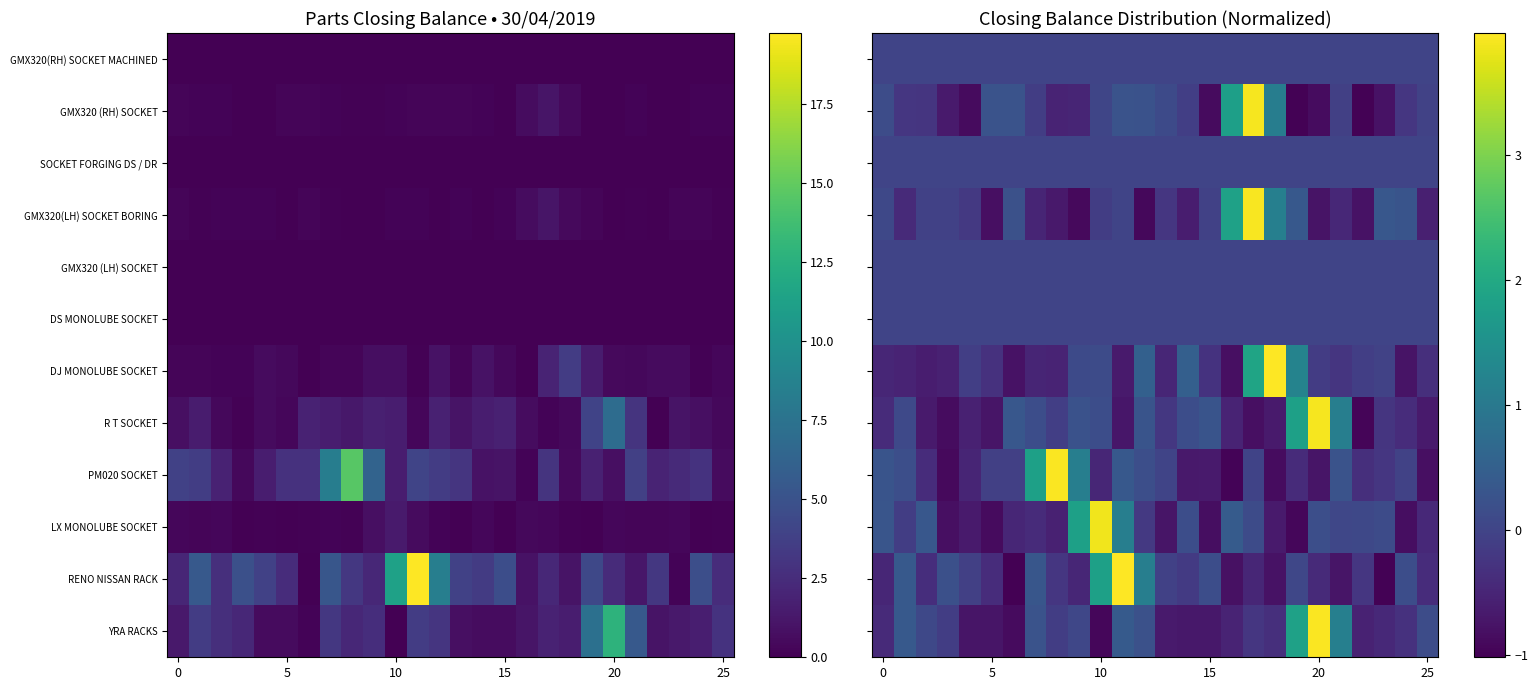

What is the greatest value displayed?

4.0